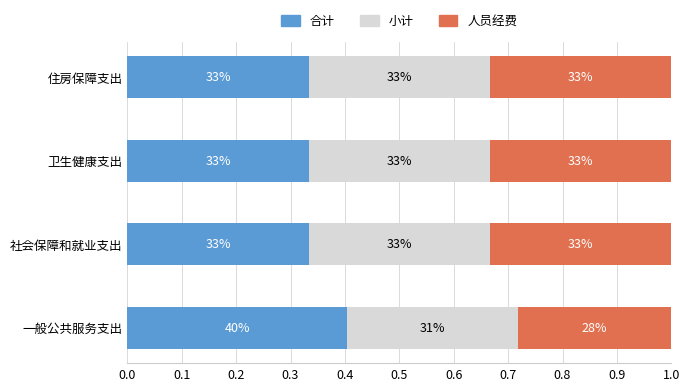

What is the lowest value of the 合计 series?

0.3